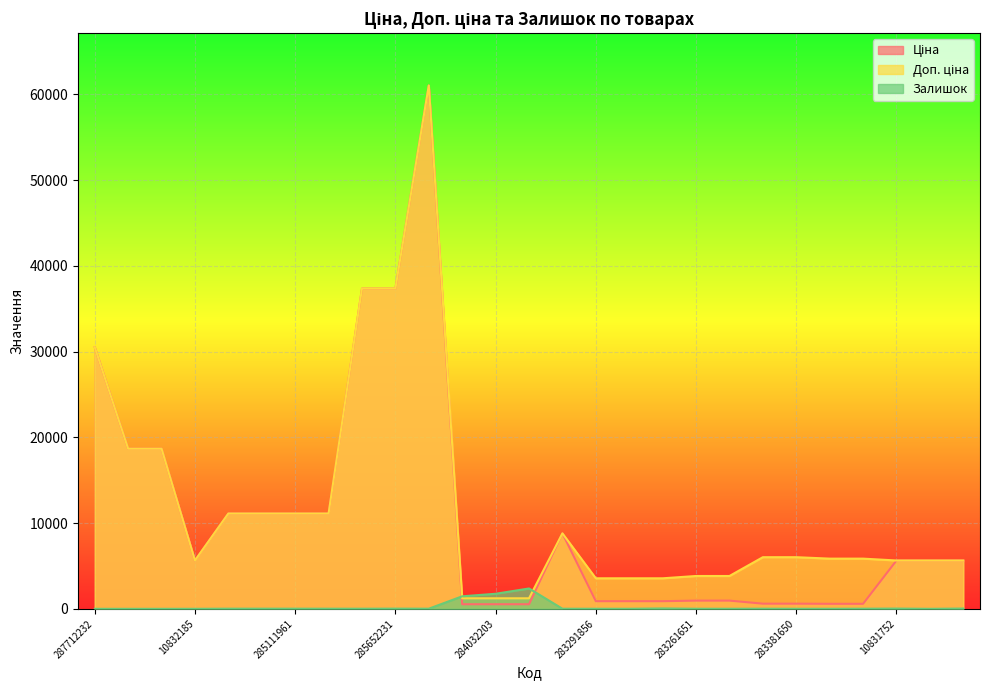

Between which two adjacent categories do Залишок and Ціна first intersect?

285672232 and 284032204